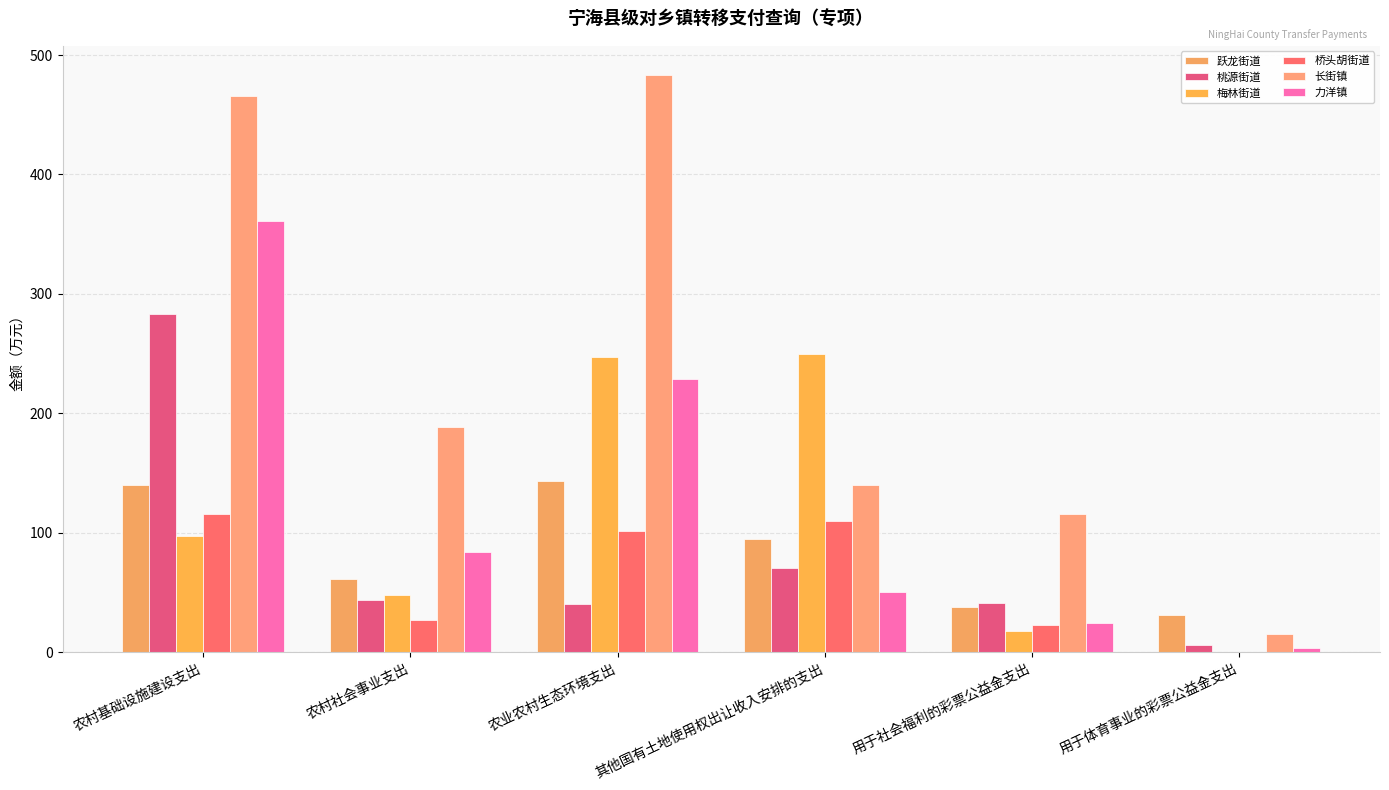

At which label is 桥头胡街道 closest to 57?

农村社会事业支出